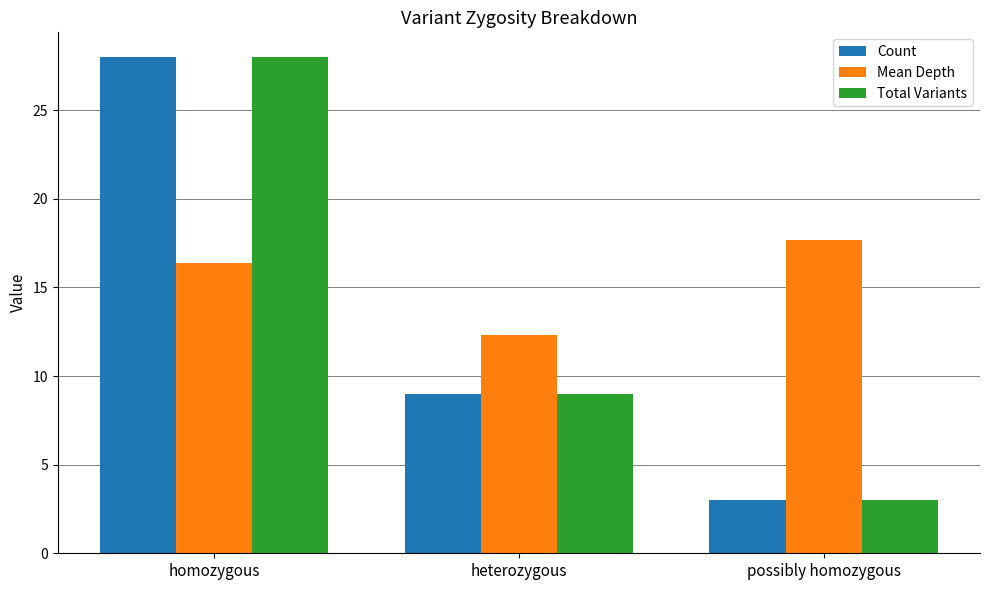

What are all the series names shown in the legend?

Count, Mean Depth, Total Variants